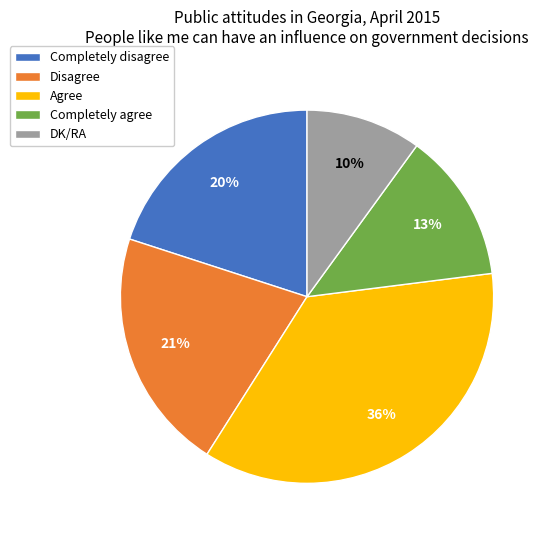

To the nearest percent, what is the combined percentage of DK/RA and Disagree?

31%